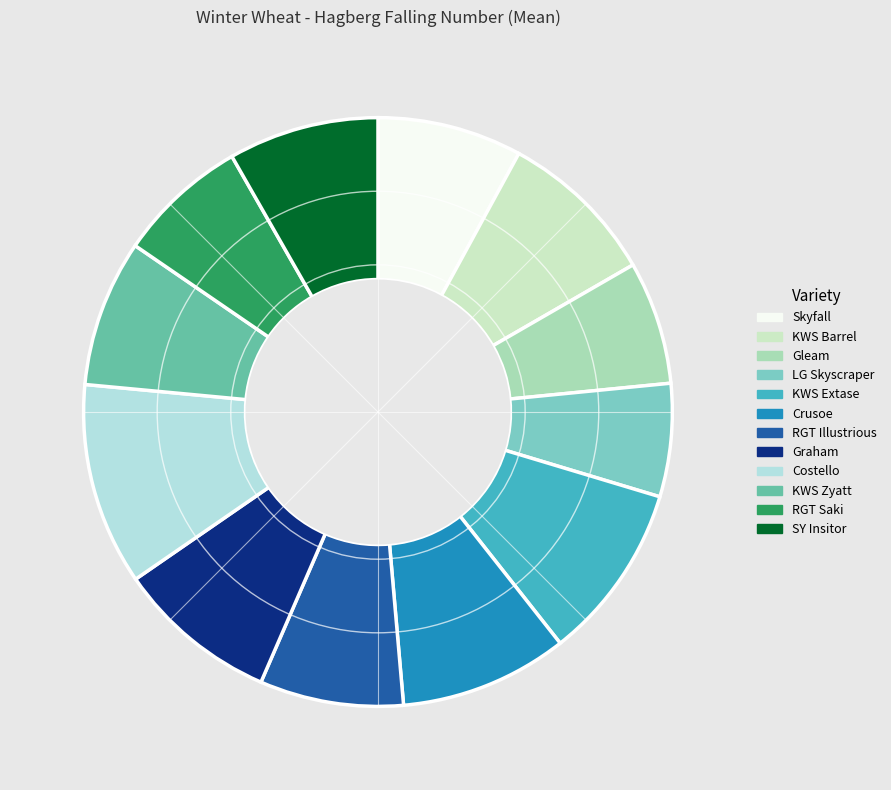

Count the number of slices in the pie.

12